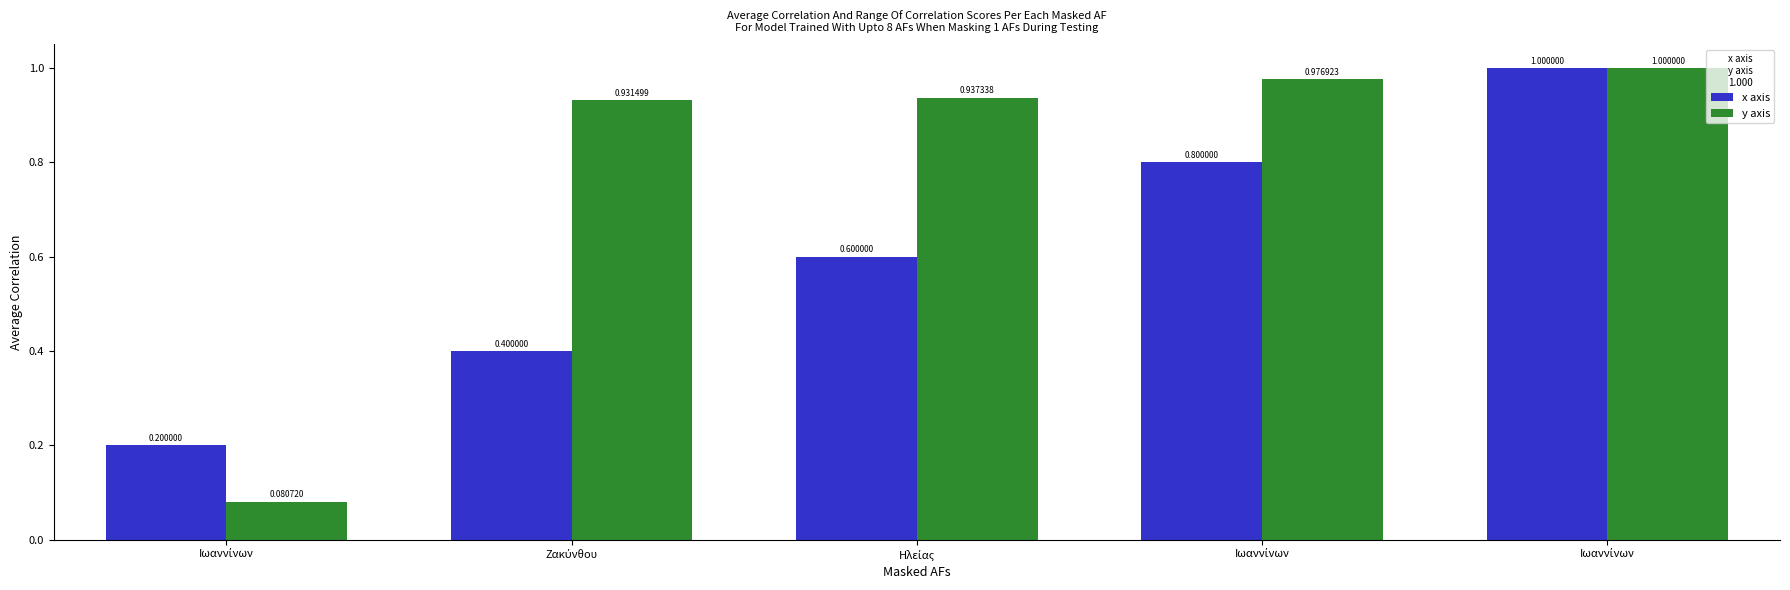

Reading right to left, what are all the values shown in this chart?

x axis: Ιωαννίνων=1.0	Ιωαννίνων=0.8	Ηλείας=0.6	Ζακύνθου=0.4	Ιωαννίνων=0.2
y axis: Ιωαννίνων=1.0	Ιωαννίνων=1.0	Ηλείας=0.9	Ζακύνθου=0.9	Ιωαννίνων=0.1